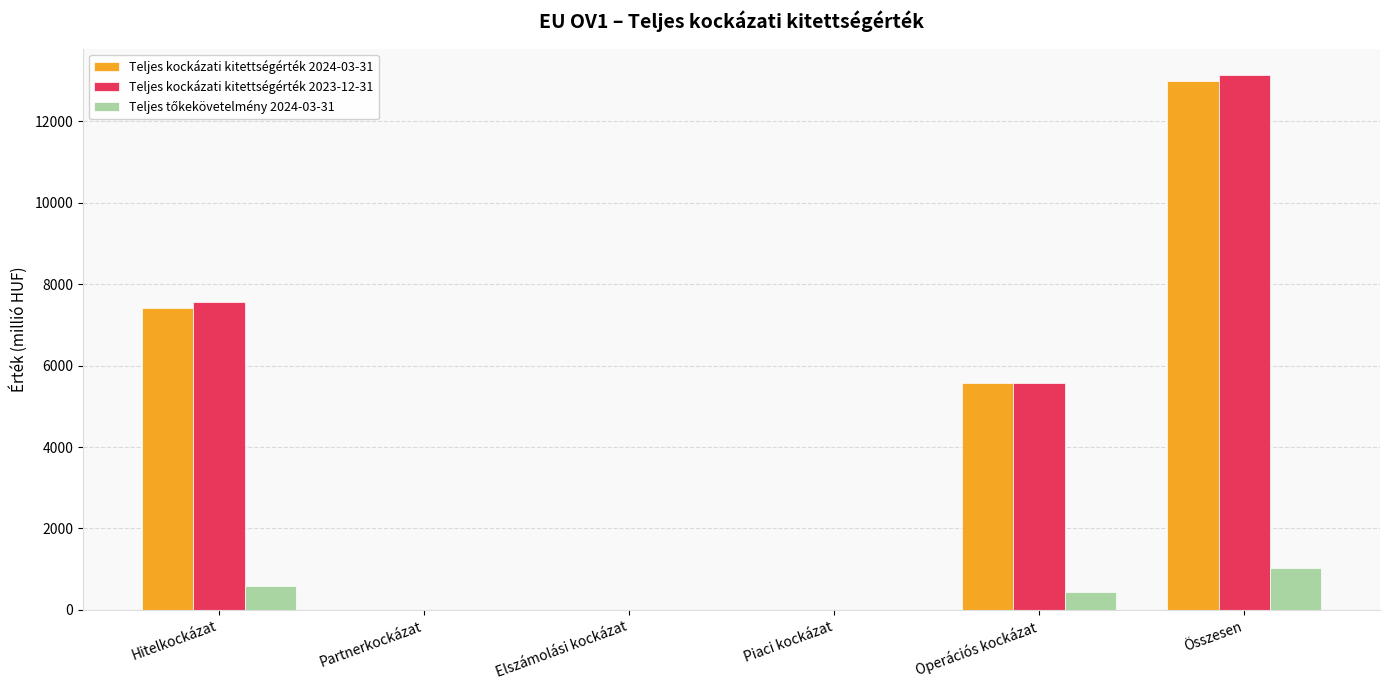

What is the sum of the Teljes kockázati kitettségérték 2024-03-31 values at Hitelkockázat and Összesen?

20395.5